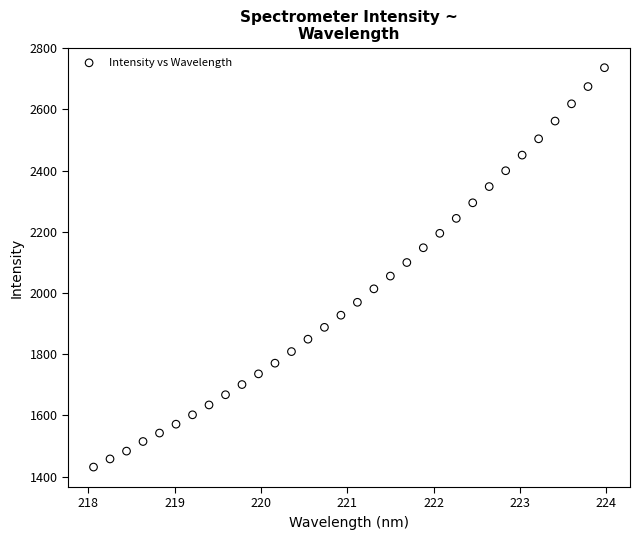

What is the range of Y values (max minus min)?

1304.9